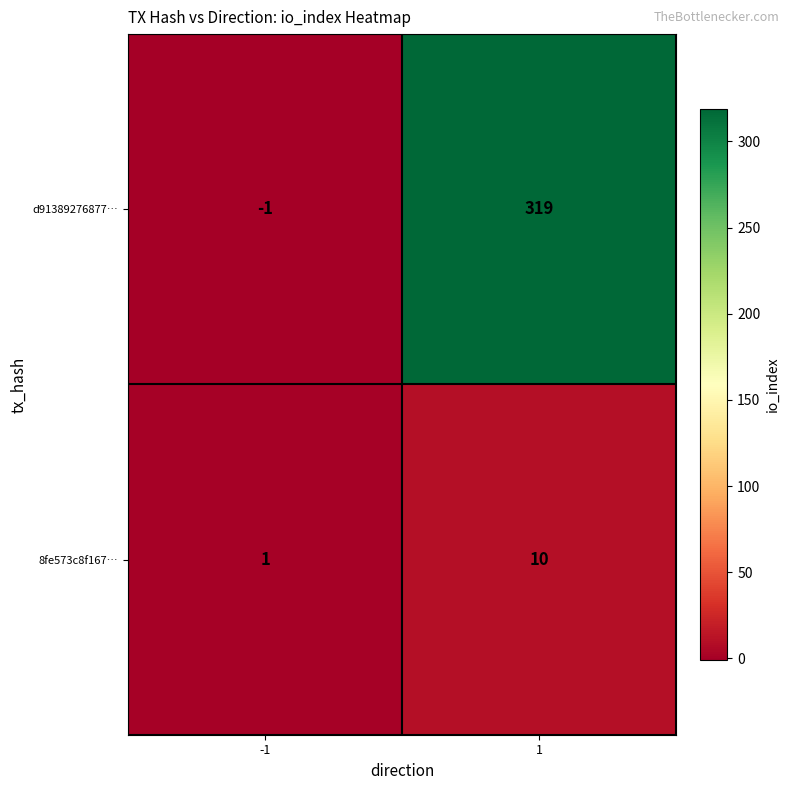

True or false: d91389276877… has a value of 194 at 1.

False